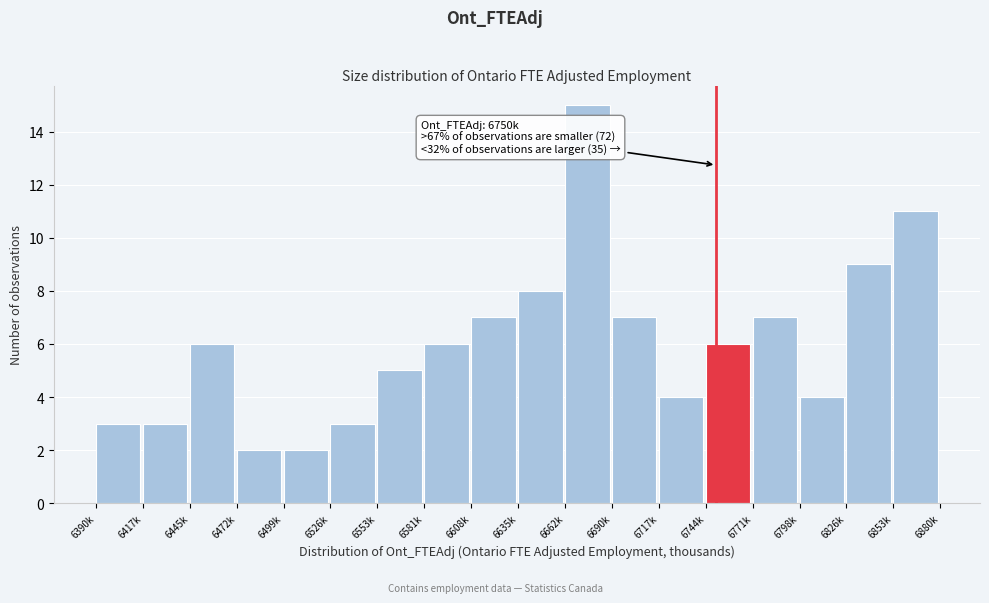

Reading left to right, what are all the values shown in this chart?

6390k=3	6417k=3	6445k=6	6472k=2	6499k=2	6526k=3	6553k=5	6581k=6	6608k=7	6635k=8	6662k=15	6690k=7	6717k=4	6744k=6	6771k=7	6798k=4	6826k=9	6853k=11